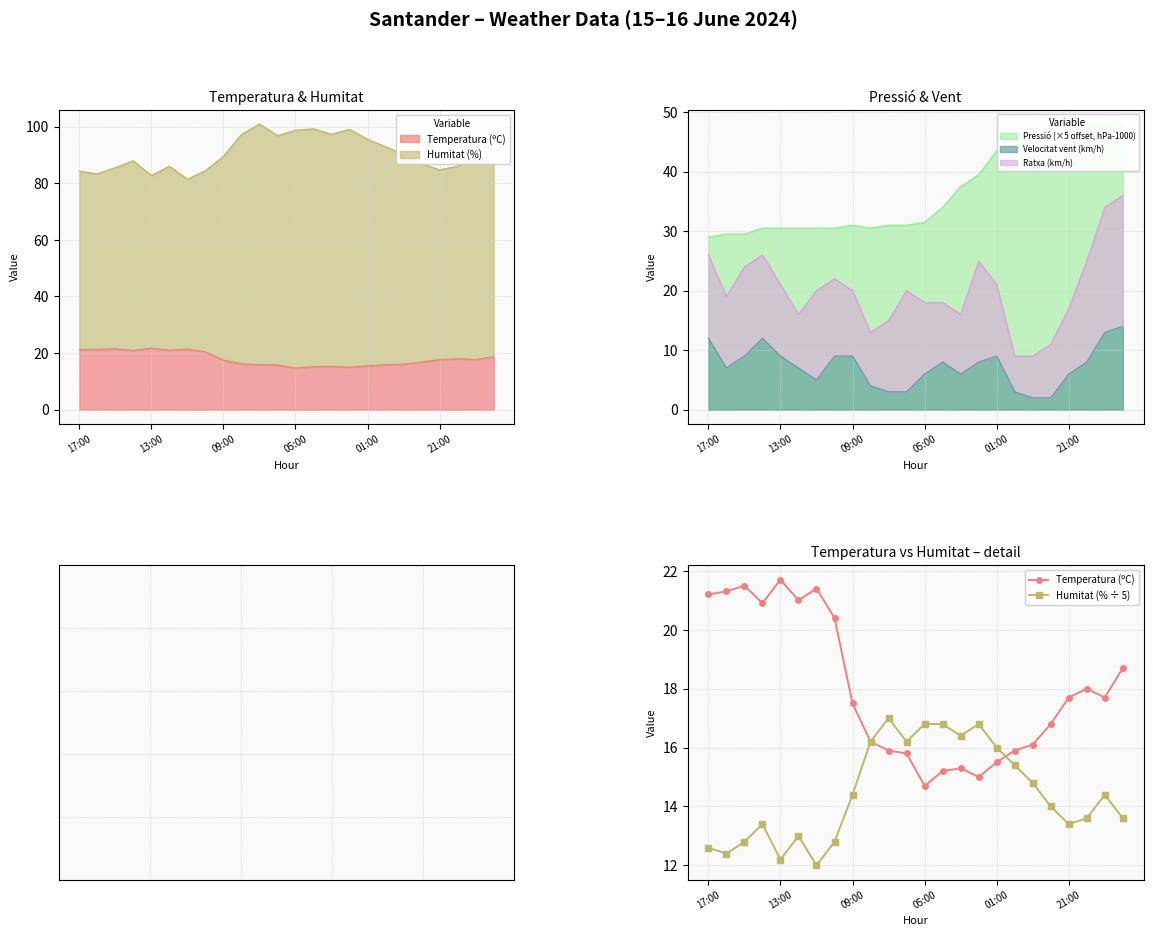

What is the difference between the maximum and minimum values in the Temperatura (ºC) series?

7.0